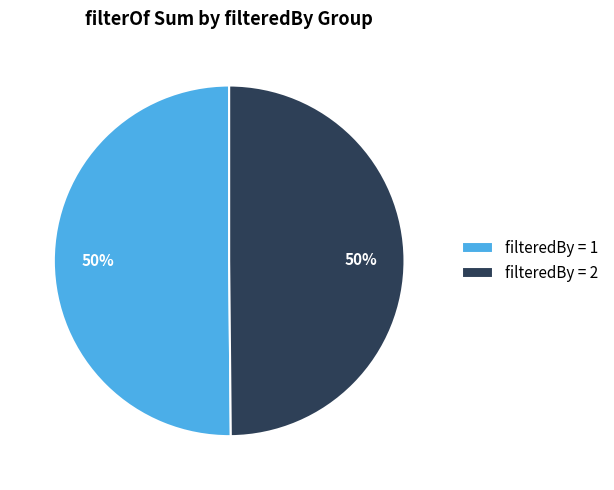

What is the ratio of the value at filteredBy = 1 to the value at filteredBy = 2?

1.0